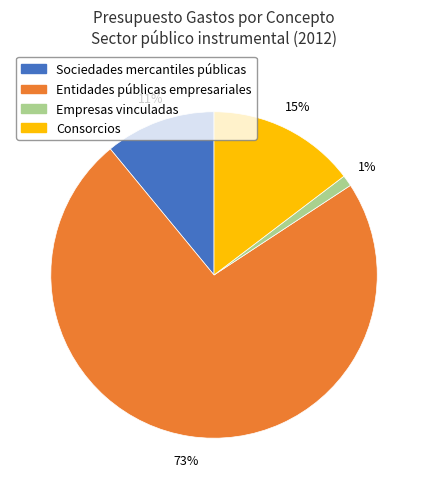

Which category has the biggest portion of the pie?

Entidades públicas empresariales